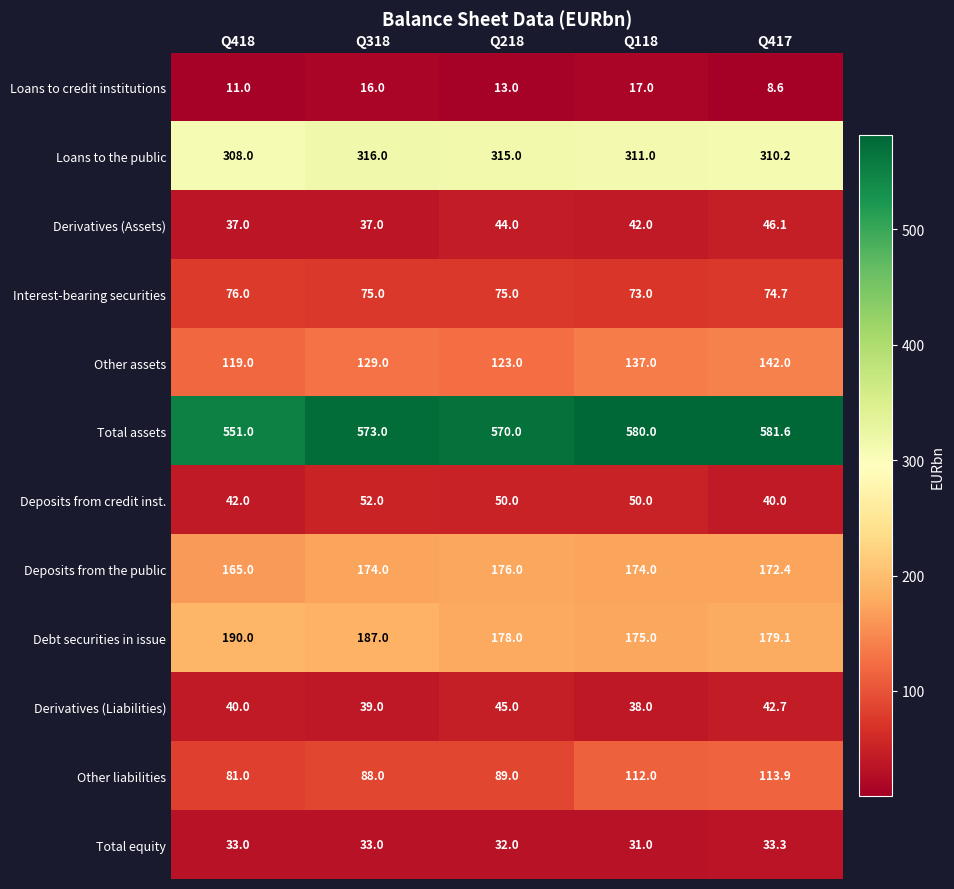

What is the approximate value of Derivatives (Assets) at Q118?

42.0